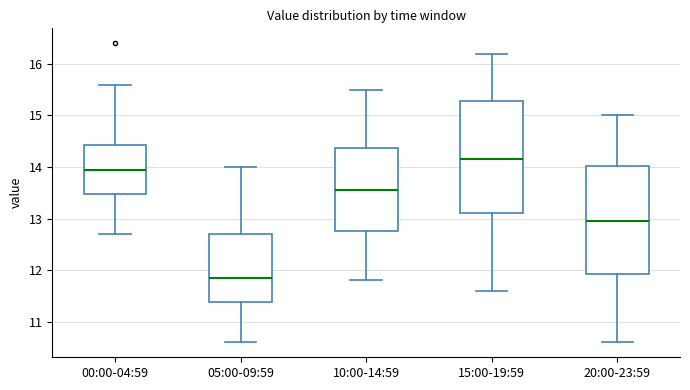

Reading left to right, transcribe this box plot: for each box, give where its median line is, the range the box spans, and where its two whiskers end, as read against the y-axis. The values are not printed on the chart, so give them approximately, as read against the axis.

00:00-04:59: median 14.0, box 13.5 to 14.4, whiskers 12.7 to 15.6
05:00-09:59: median 11.9, box 11.4 to 12.7, whiskers 10.6 to 14.0
10:00-14:59: median 13.6, box 12.8 to 14.4, whiskers 11.8 to 15.5
15:00-19:59: median 14.2, box 13.1 to 15.3, whiskers 11.6 to 16.2
20:00-23:59: median 13.0, box 11.9 to 14.0, whiskers 10.6 to 15.0